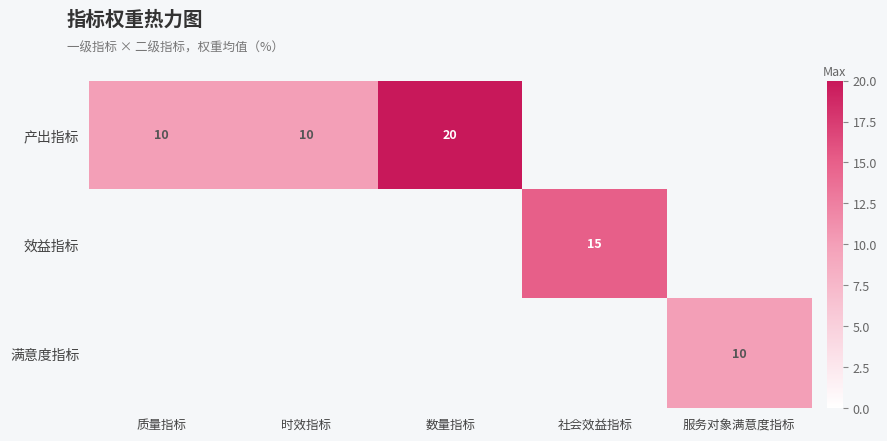

The 产出指标 series shows 28 at 数量指标. True or false?

False